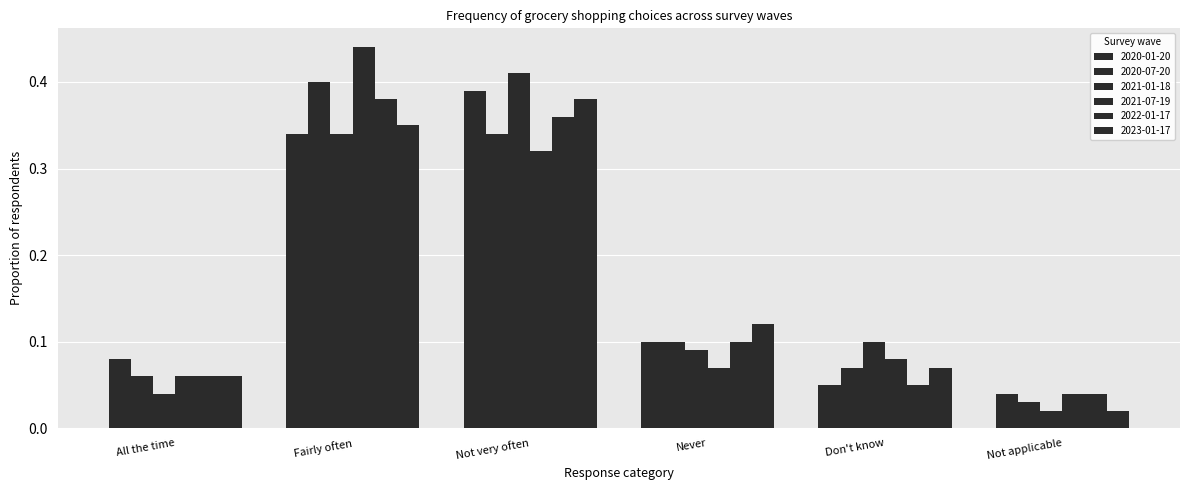

Reading right to left, list all the values displayed in this chart.

2020-01-20: 0.0	0.1	0.1	0.4	0.3	0.1
2020-07-20: 0.0	0.1	0.1	0.3	0.4	0.1
2021-01-18: 0.0	0.1	0.1	0.4	0.3	0.0
2021-07-19: 0.0	0.1	0.1	0.3	0.4	0.1
2022-01-17: 0.0	0.1	0.1	0.4	0.4	0.1
2023-01-17: 0.0	0.1	0.1	0.4	0.3	0.1